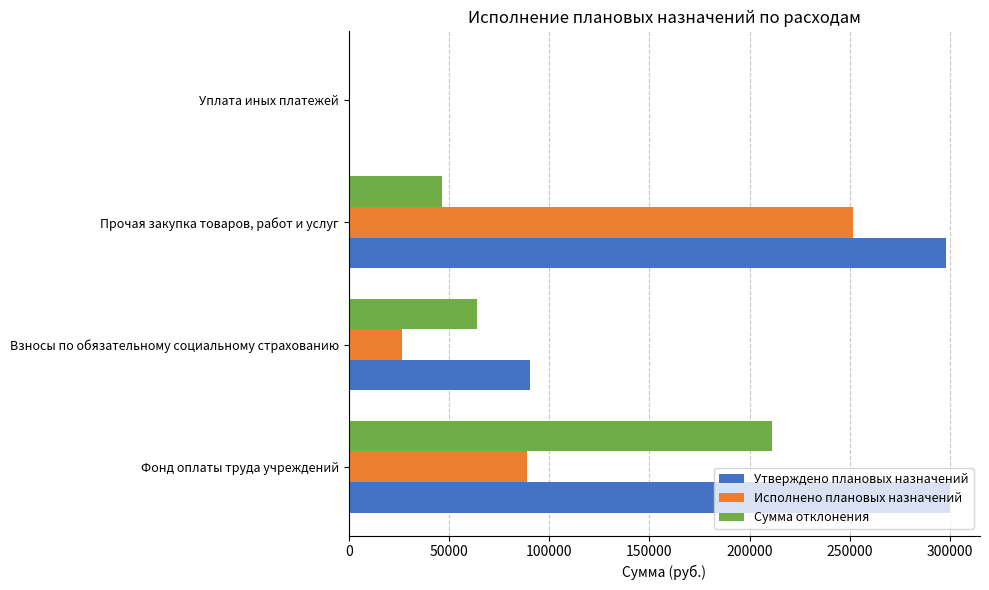

True or false: Исполнено плановых назначений has a value of 0.0 at Уплата иных платежей.

True